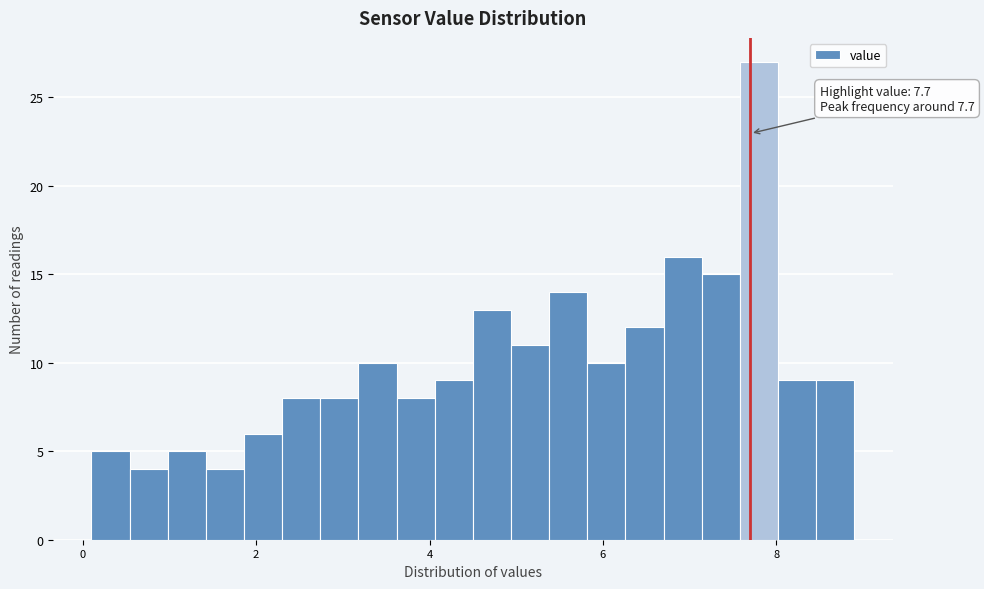

Around what value on the x-axis is the tallest bar? Give the approximate position of its centre, as read against the axis.

7.8